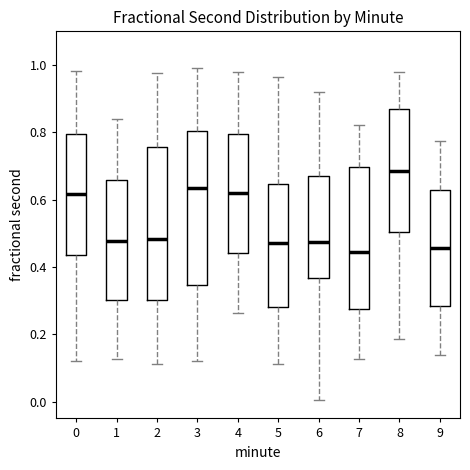

Where does the lower whisker of the box at x = 1 end on the y-axis? The values are not printed on the chart, so give them approximately, as read against the axis.

0.12